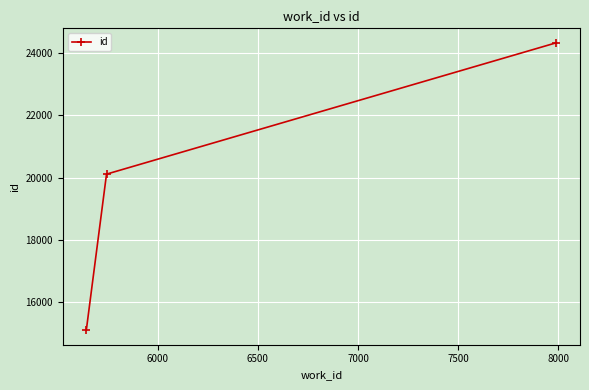

What is the sum of all values?

59535